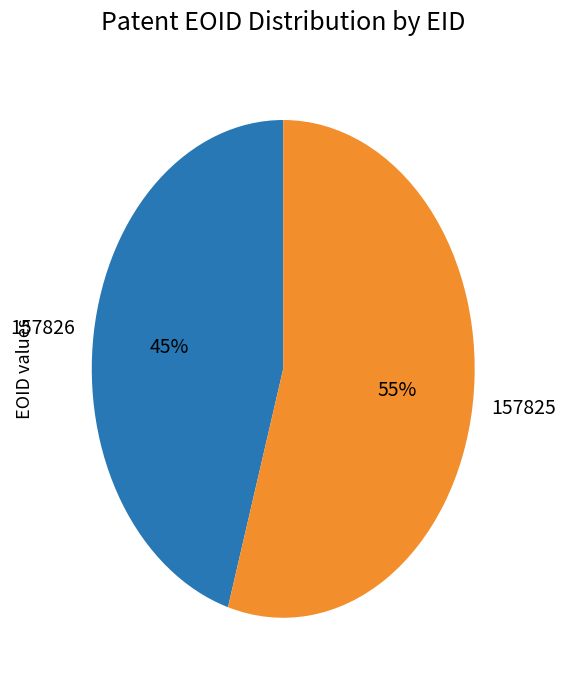

Is it true that 157825 is 64% of the pie?

False